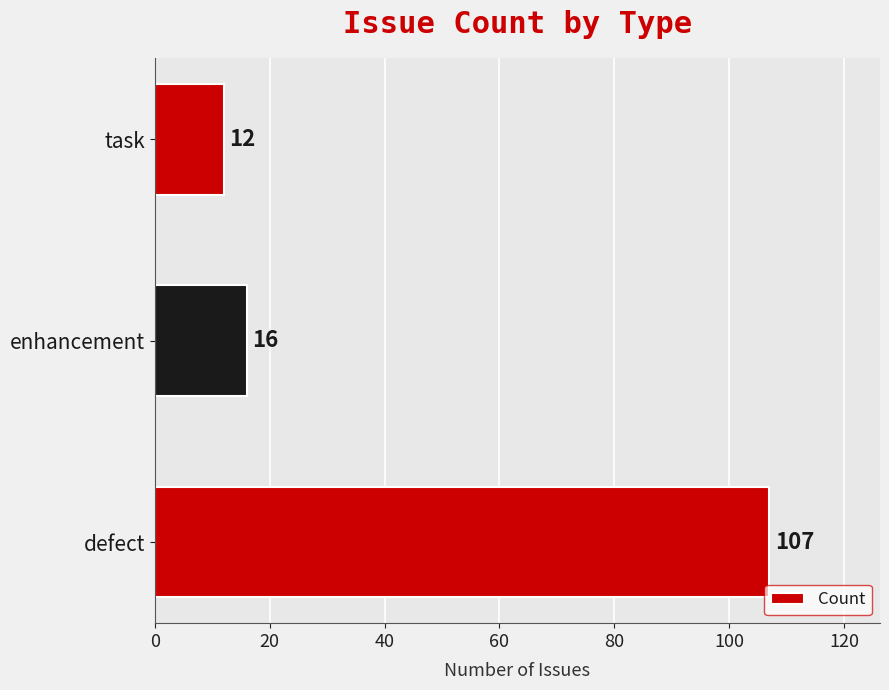

What is the difference between the second highest and minimum values?

4